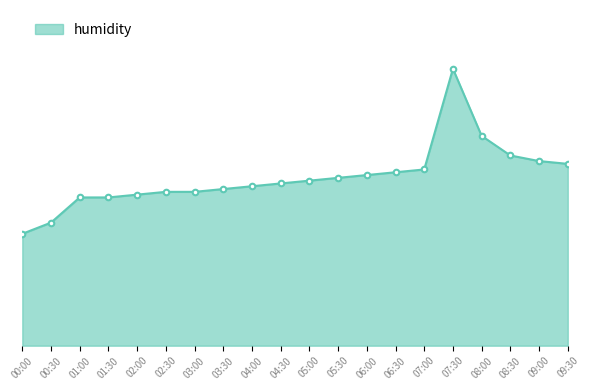

Reading left to right, list all the values displayed in this chart.

94.0	94.4	95.3	95.3	95.4	95.5	95.5	95.6	95.7	95.8	95.9	96.0	96.1	96.2	96.3	99.9	97.5	96.8	96.6	96.5